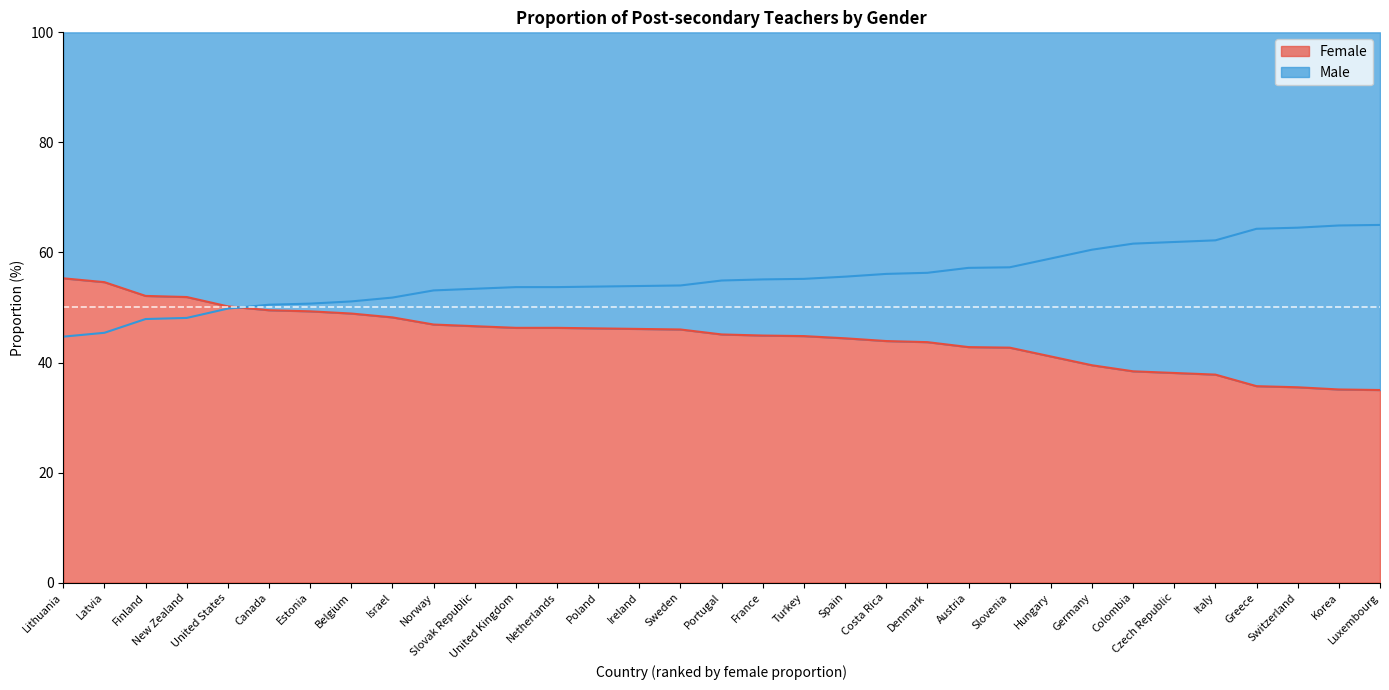

Which series has the widest spread of values?

Female